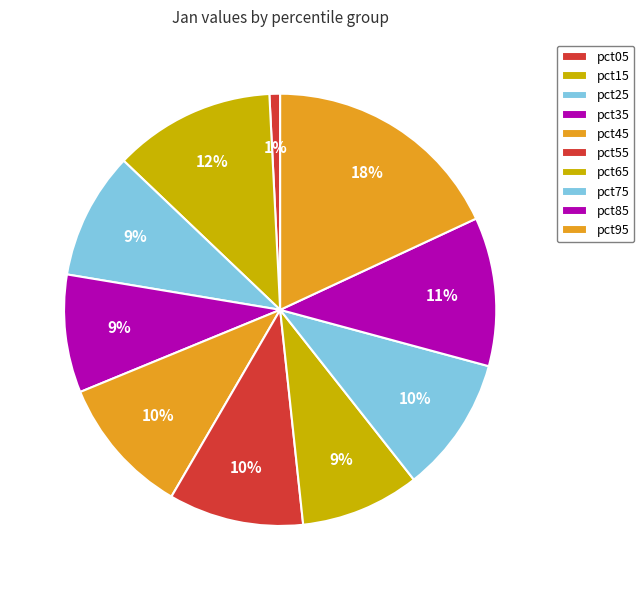

Count the number of slices in the pie.

10